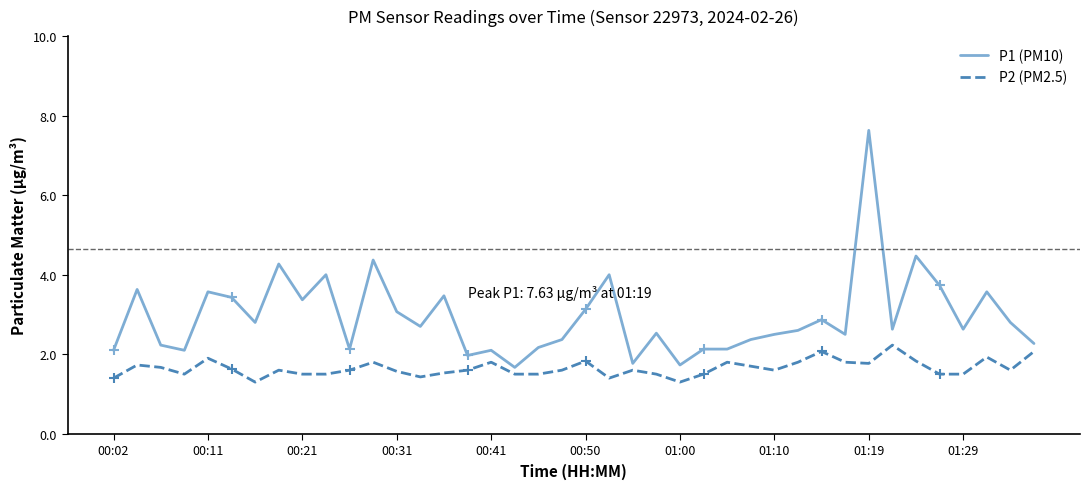

How many lines are shown in the chart?

2